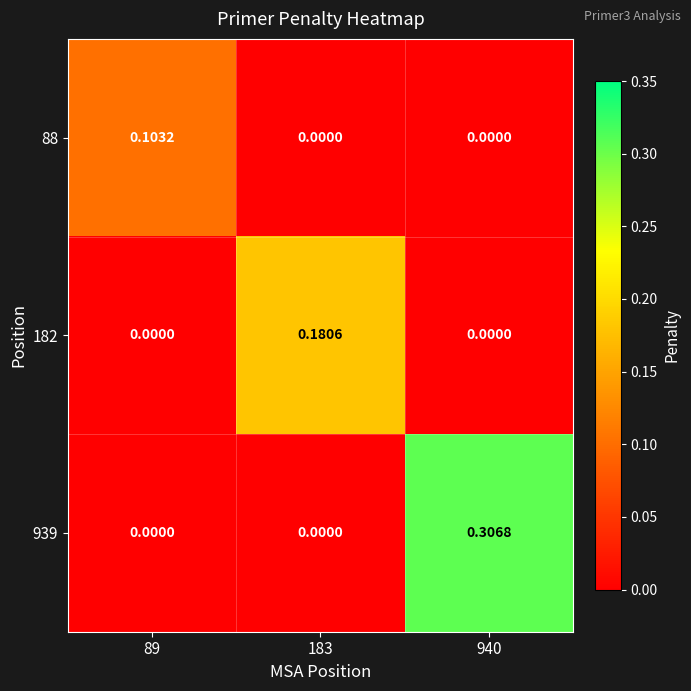

Which series has the largest range (max minus min)?

939